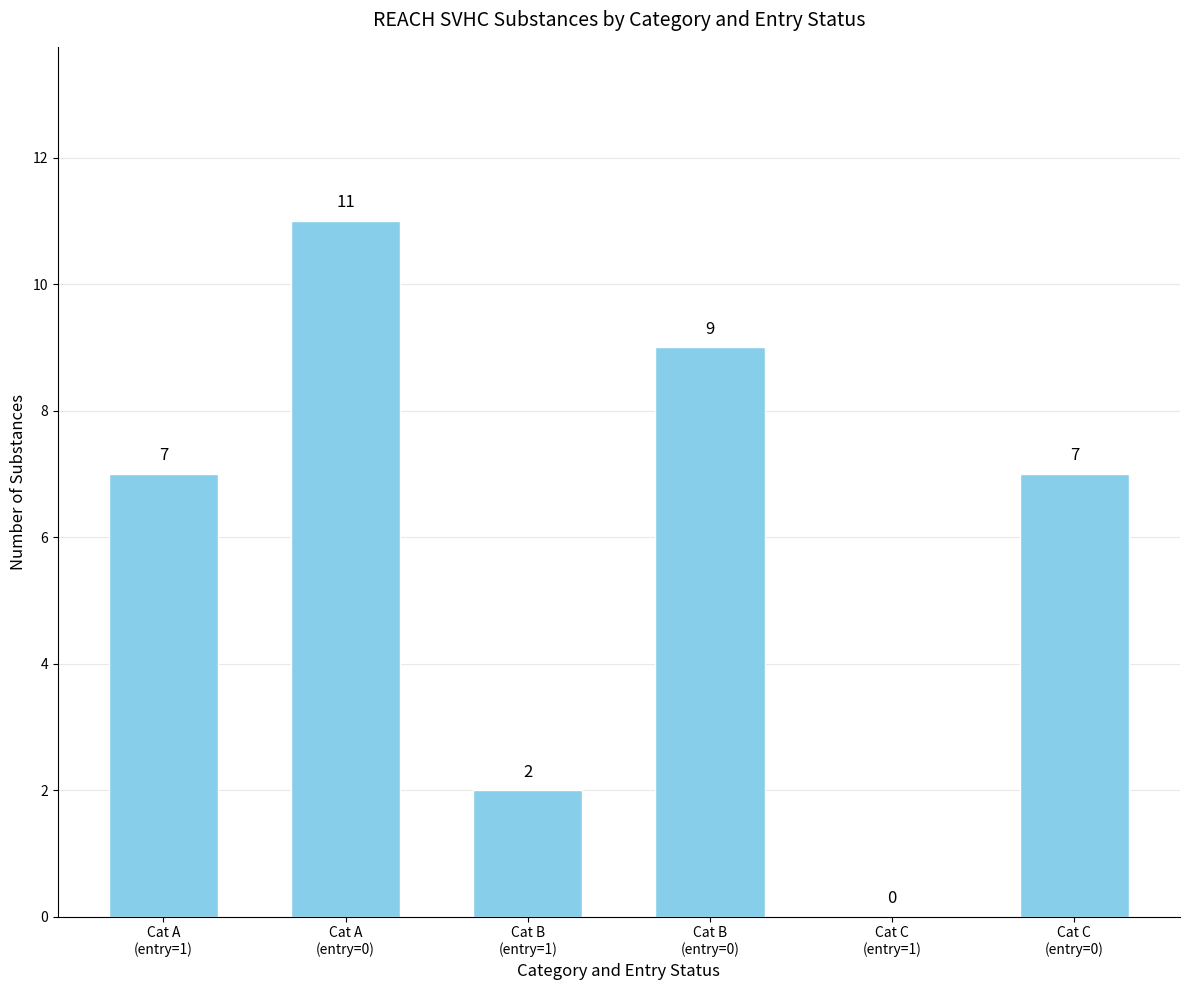

How many positive values are there?

5